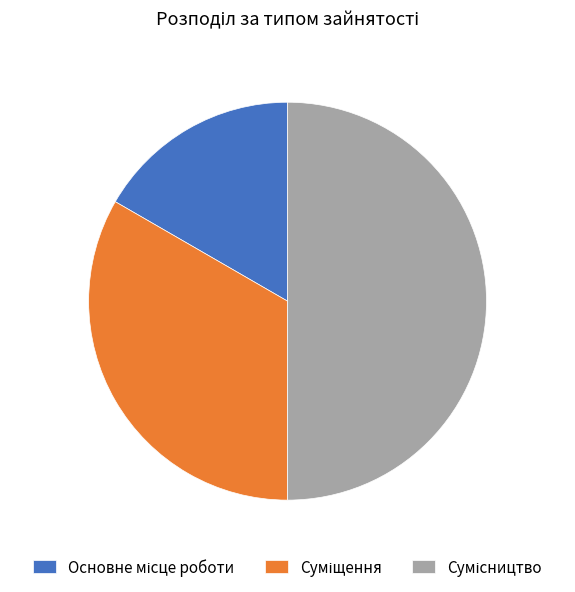

To the nearest percent, what is the combined percentage of Суміщення and Основне місце роботи?

50%